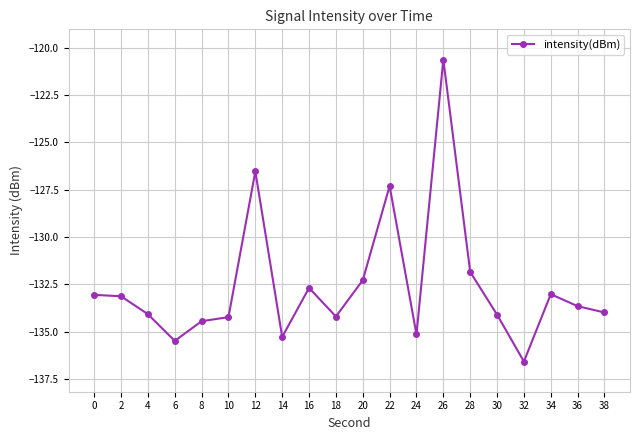

What is the approximate value at 26?

-120.6